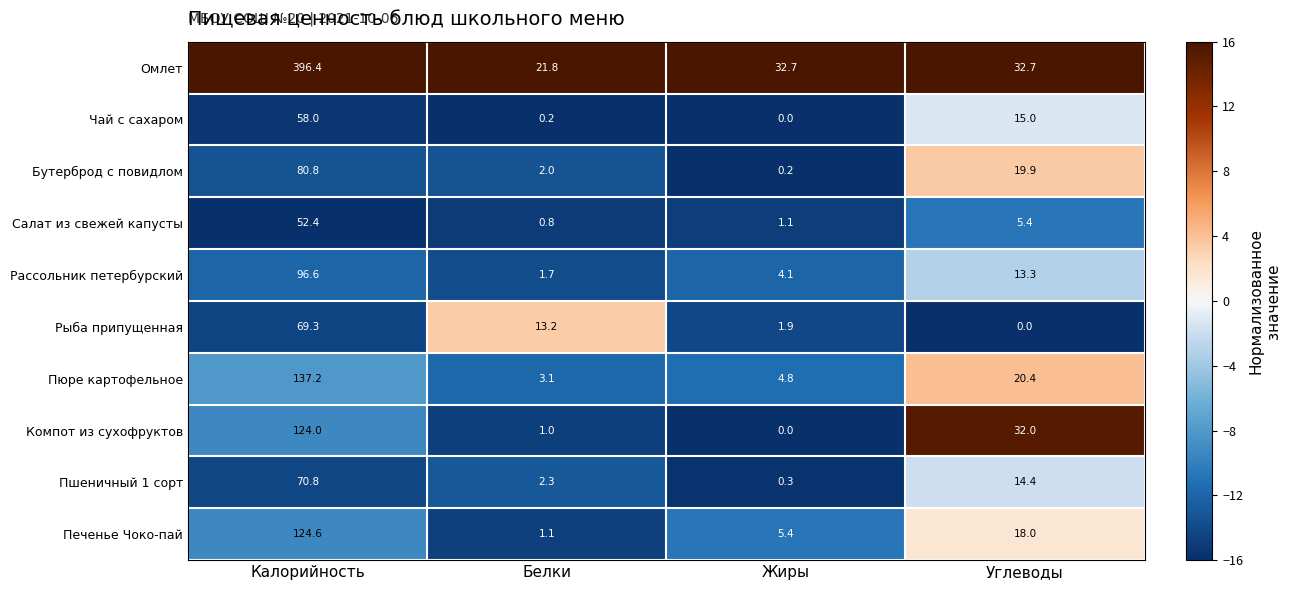

What is the difference between the highest and lowest values at Белки?

21.6